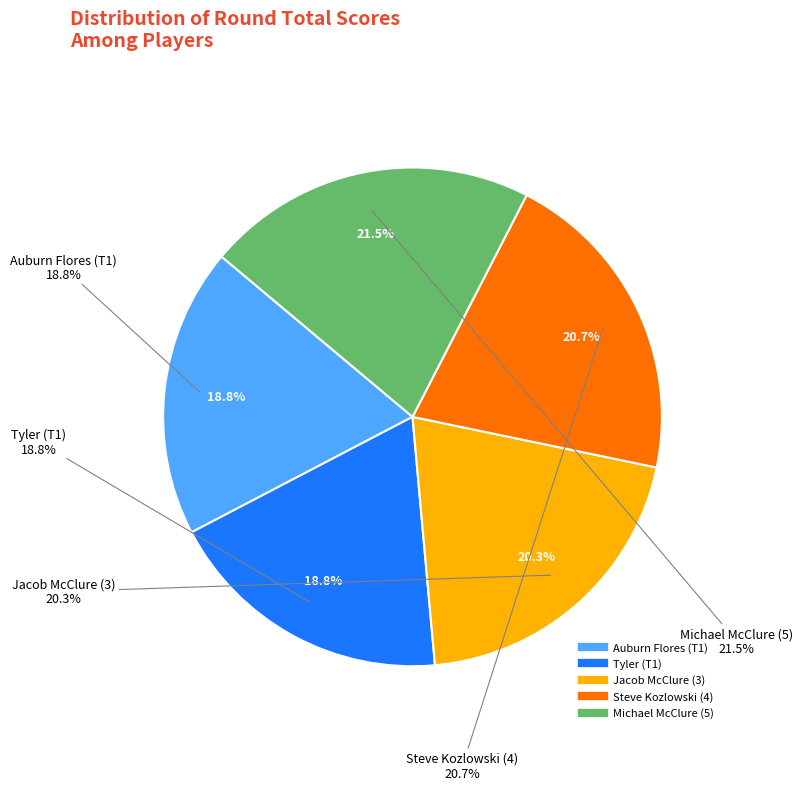

How many segments does this pie chart have?

5